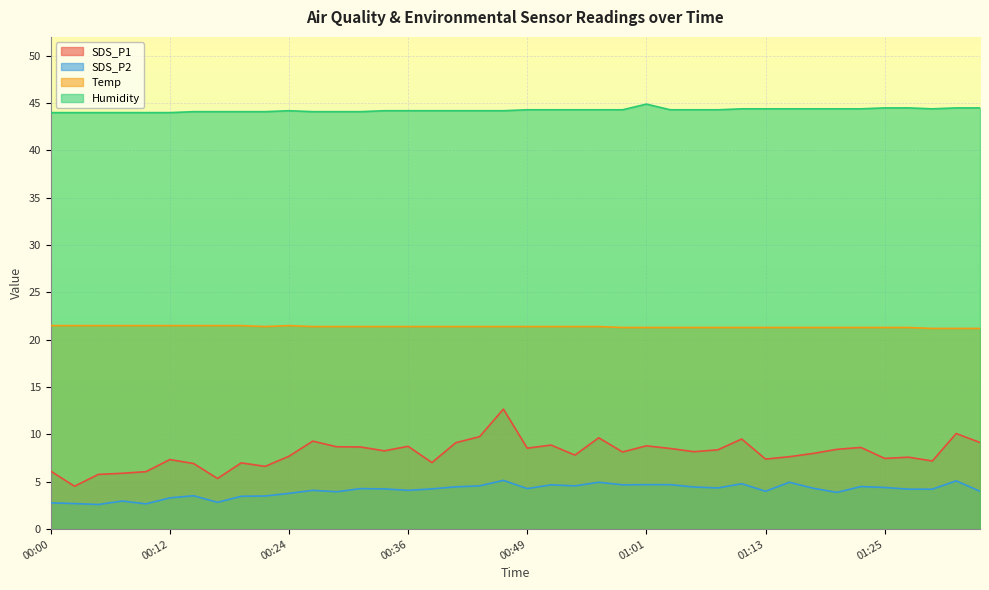

What value does the Humidity series have at 00:46?

44.2